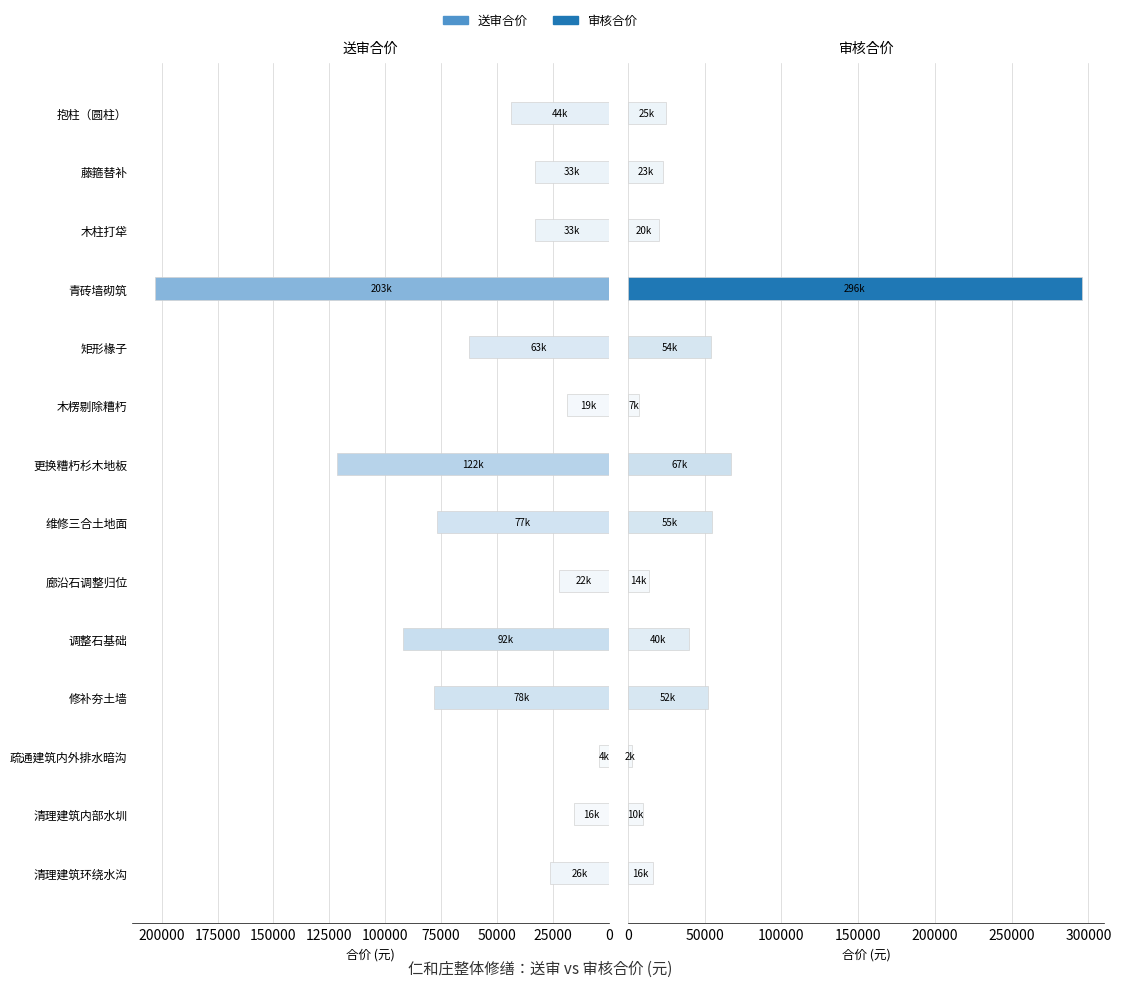

How many series are shown in this chart?

2